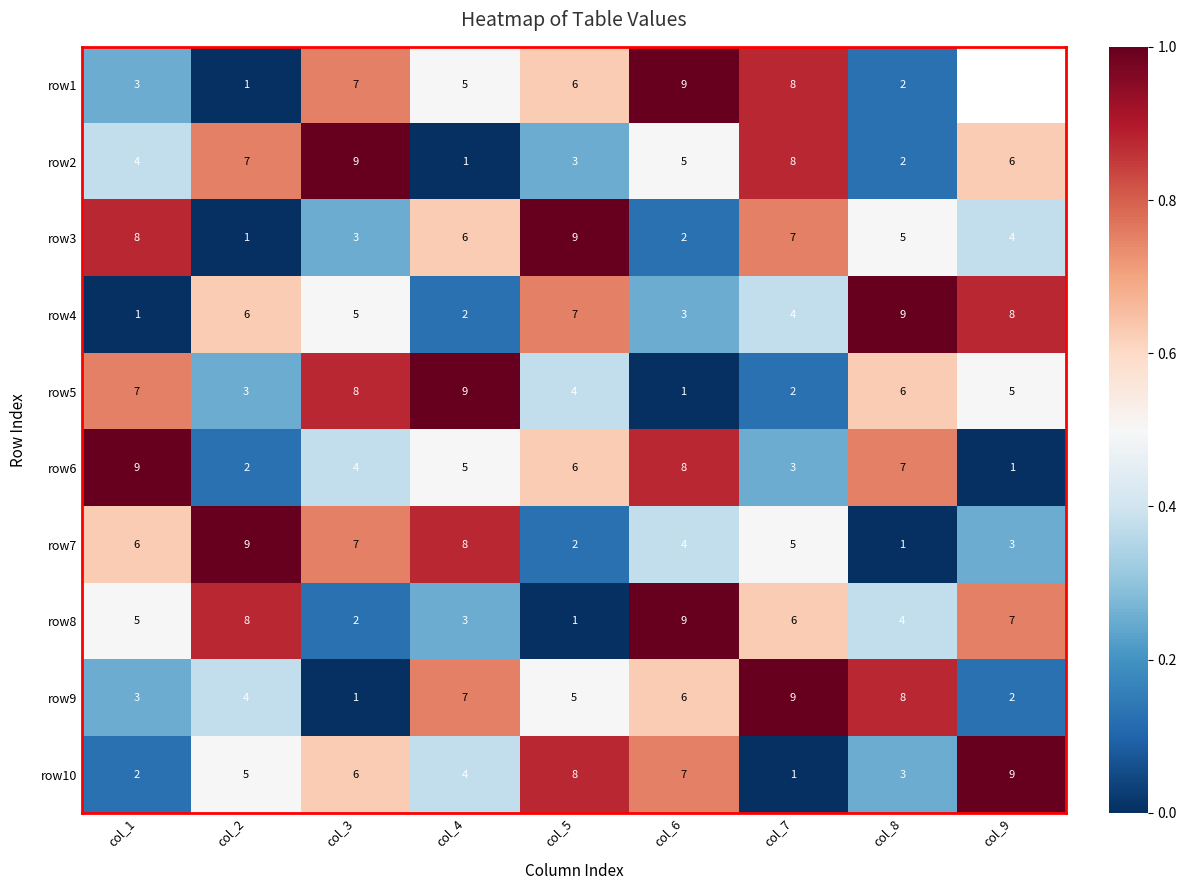

Which has a higher value, col_9 or col_4?

col_4